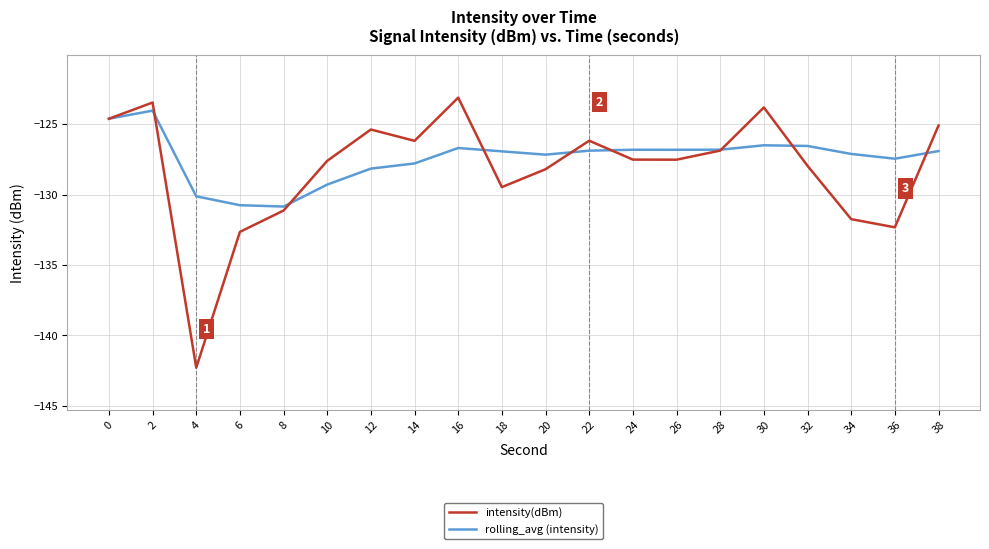

True or false: rolling_avg (intensity) has a value of -129.3 at 10.

True